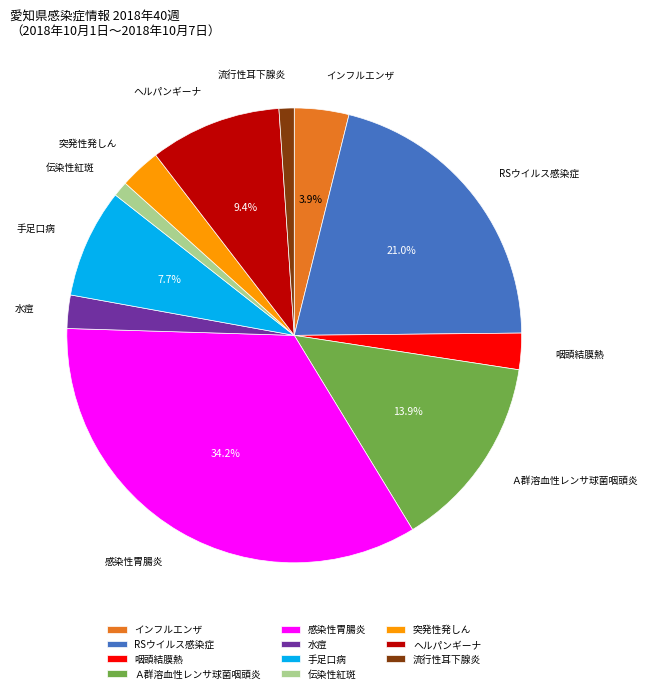

Which has a higher value, 感染性胃腸炎 or 流行性耳下腺炎?

感染性胃腸炎